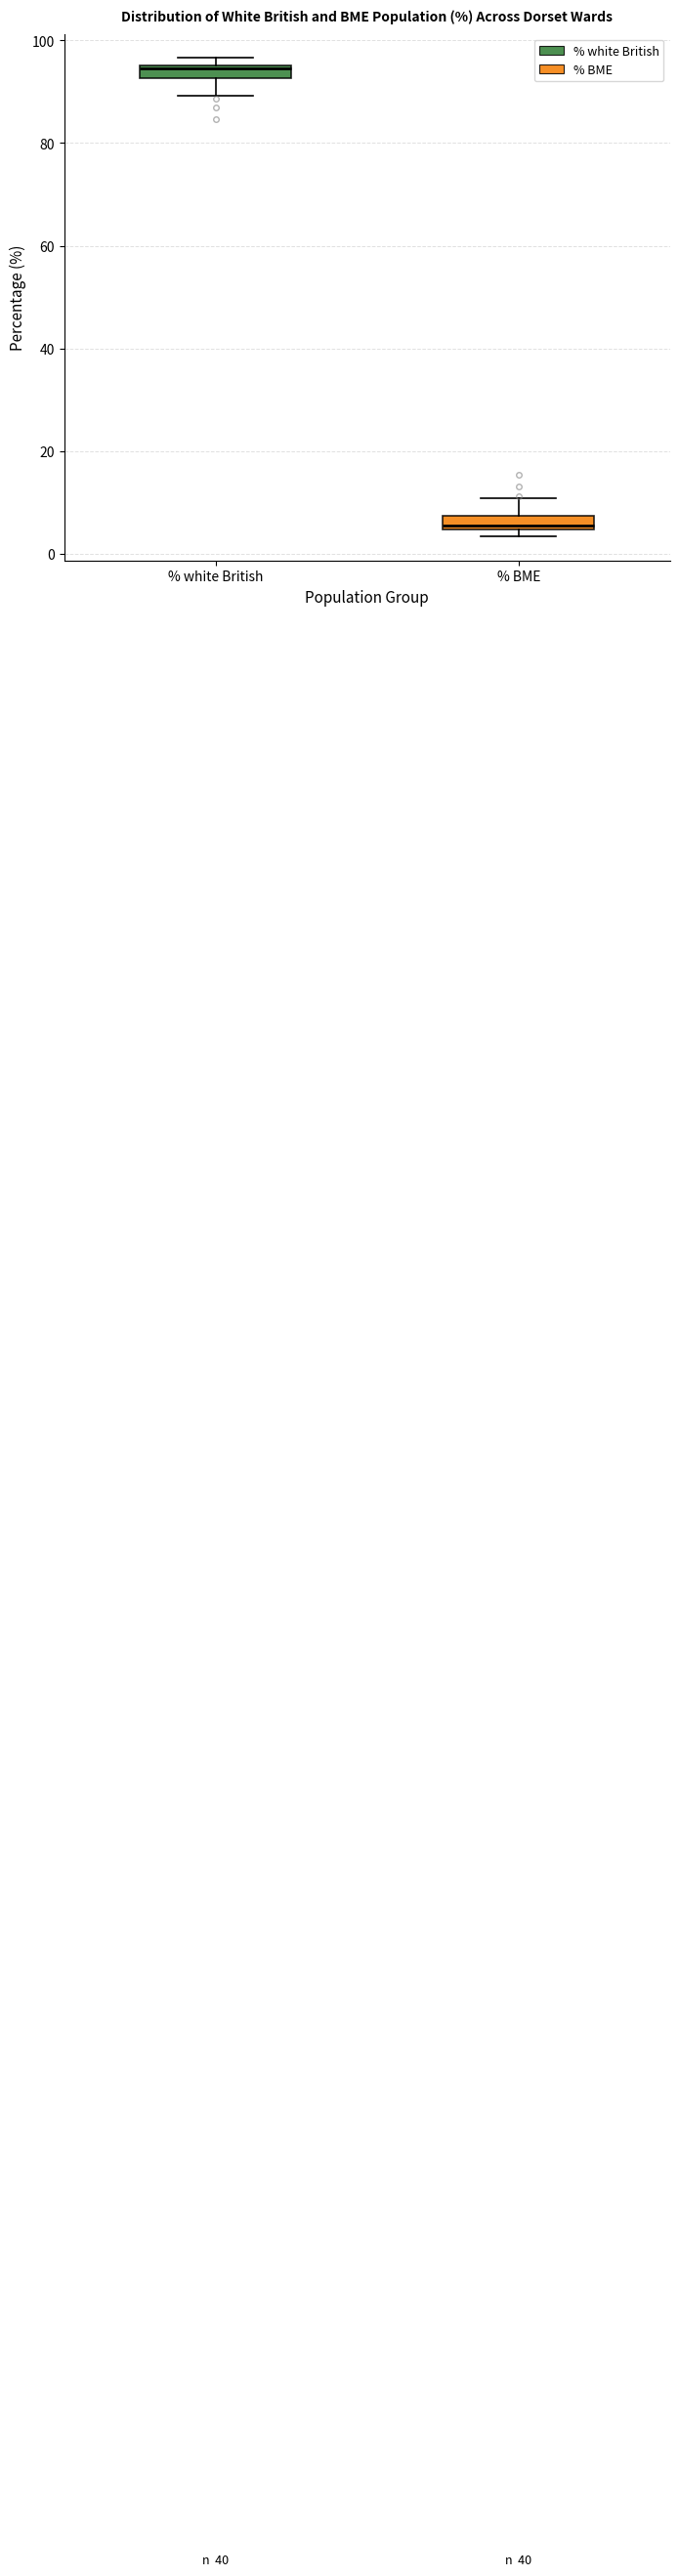

Which box's median line is the highest?

% white British